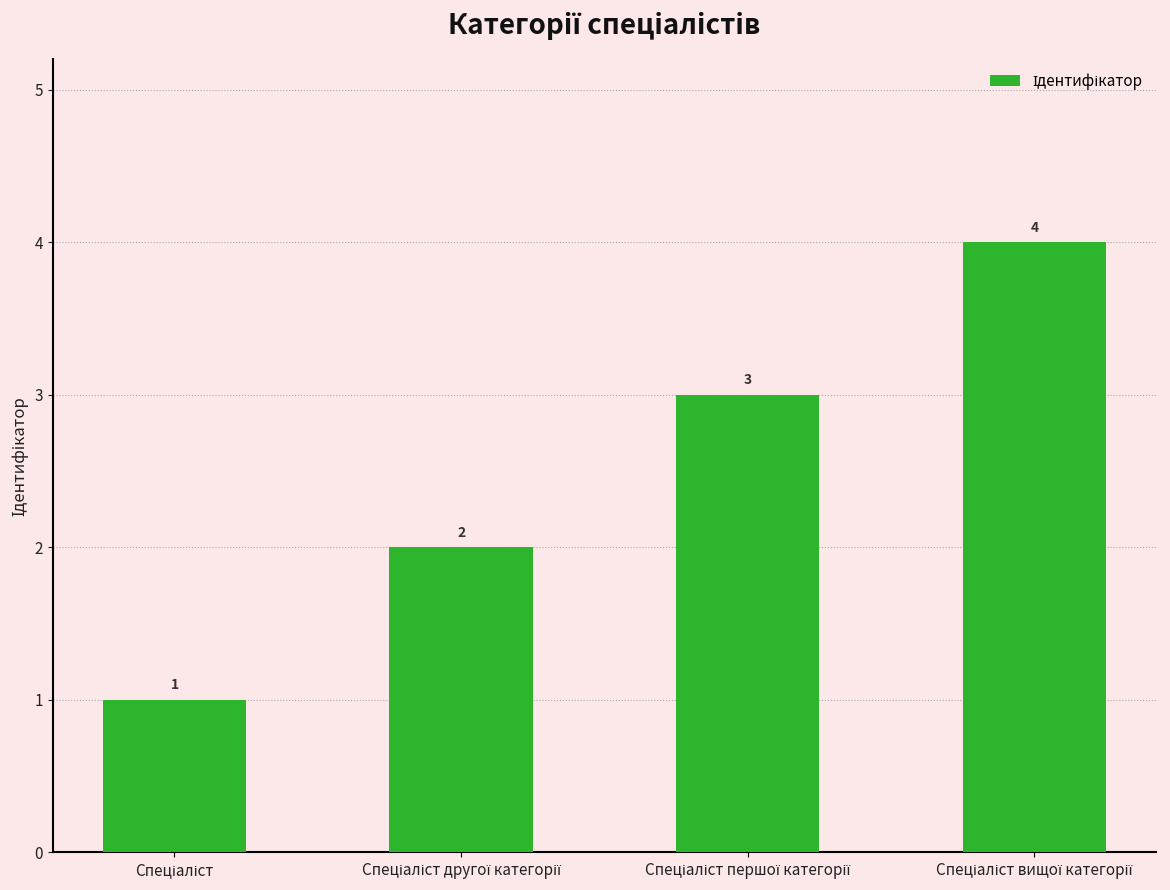

What is the value of the 2nd bar from the left?

2